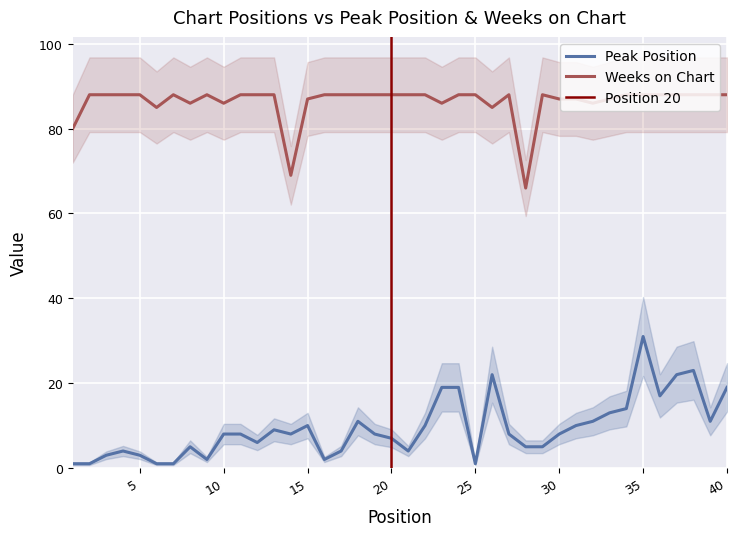

True or false: Weeks on Chart and Peak Position intersect in this chart.

False